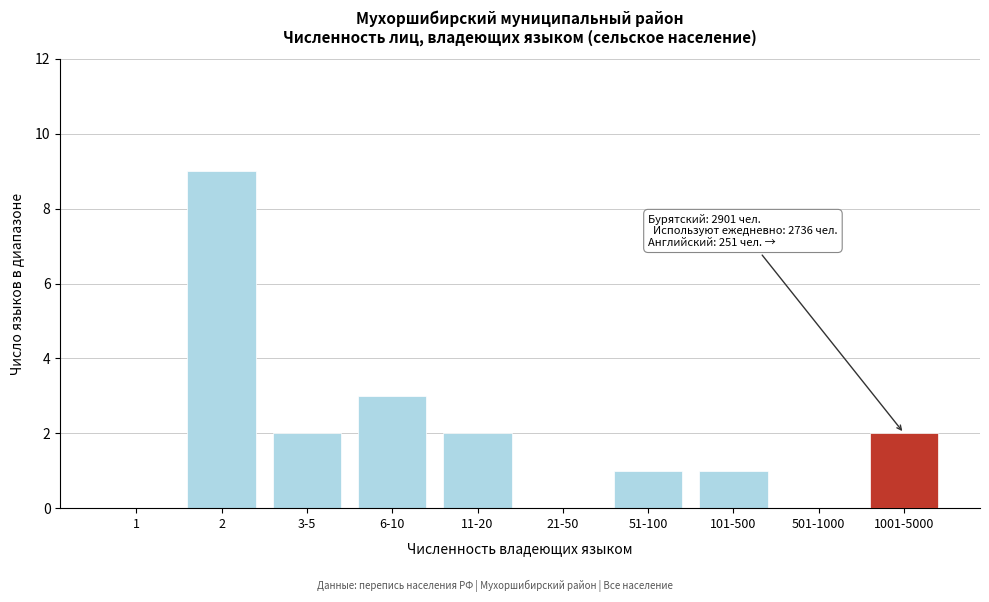

Reading right to left, list all the values displayed in this chart.

1001-5000=2	501-1000=0	101-500=1	51-100=1	21-50=0	11-20=2	6-10=3	3-5=2	2=9	1=0